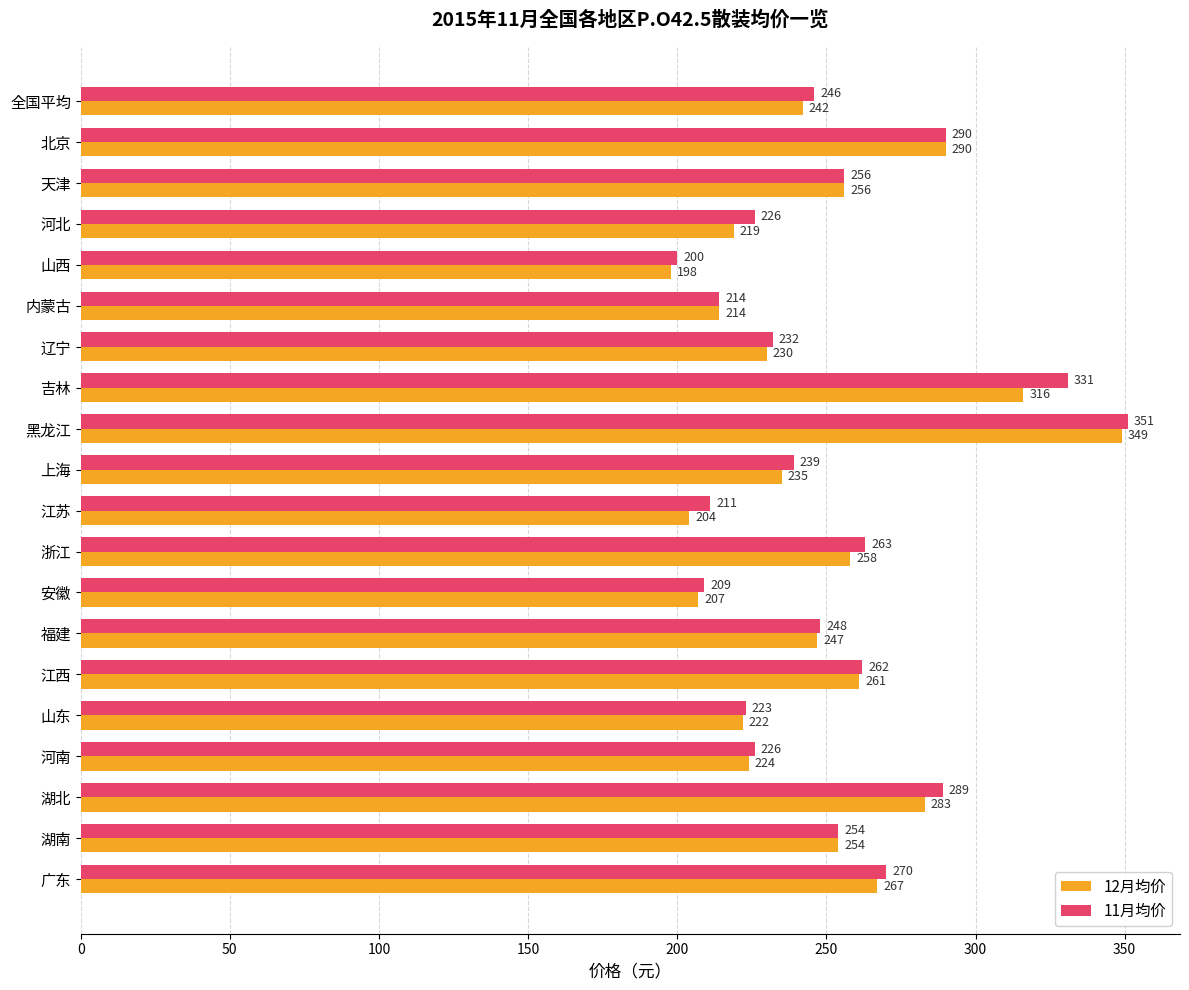

What is the difference between the highest and lowest values at 河北?

7